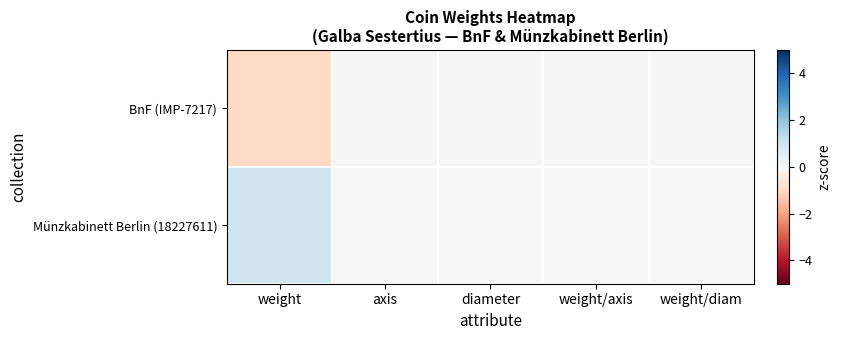

Rank the series by their average value, from lowest to highest.

BnF (IMP-7217), Münzkabinett Berlin (18227611)